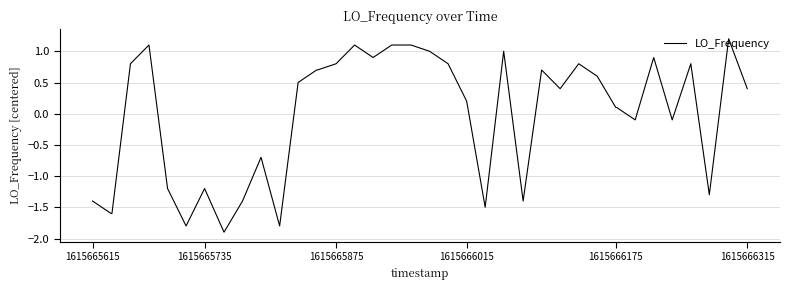

What is the difference between the maximum and minimum values?

3.1